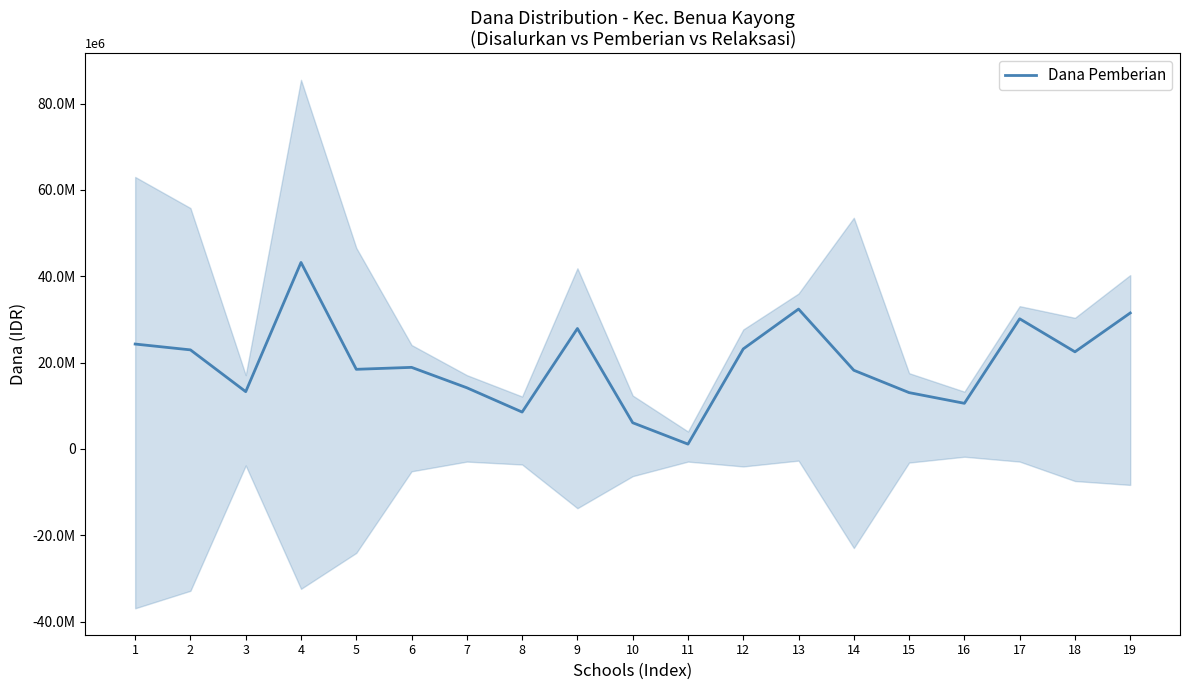

How many lines are shown in the chart?

1